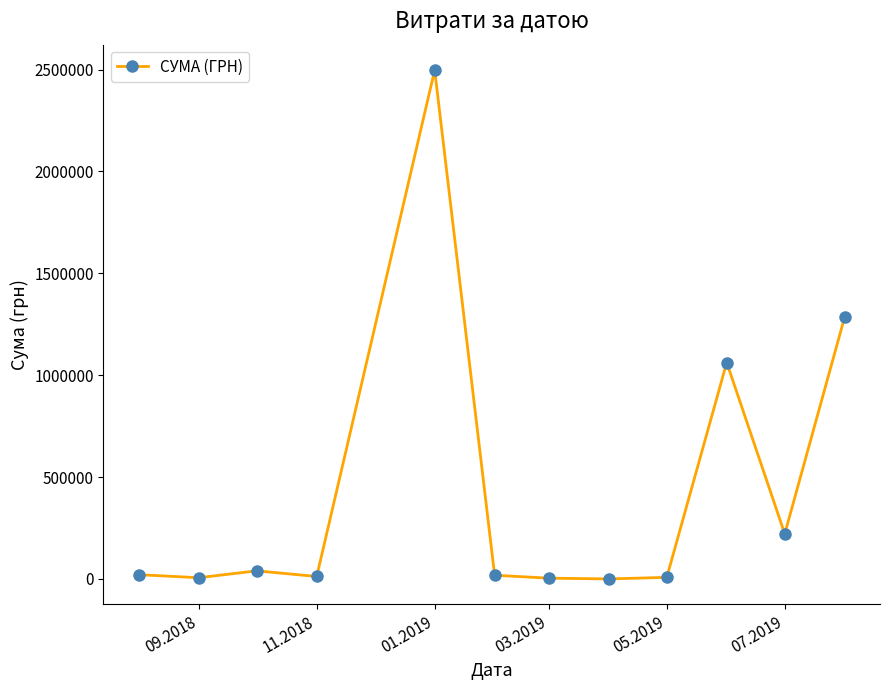

What is the difference between the maximum and minimum values?

2496773.4